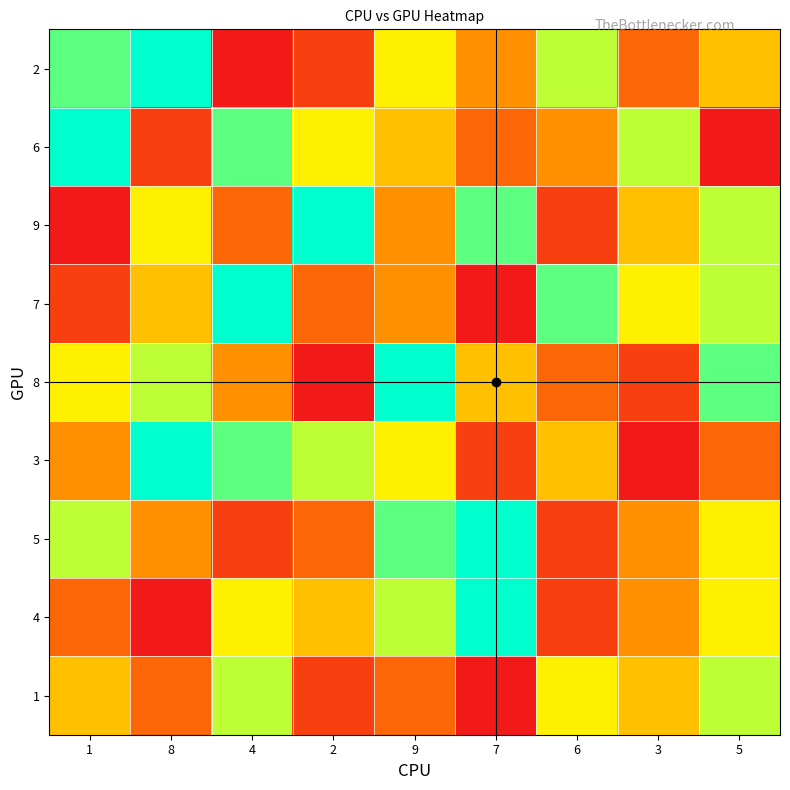

At 7, list the series in order from largest to smallest.

5, 4, 9, 8, 2, 6, 3, 7, 1